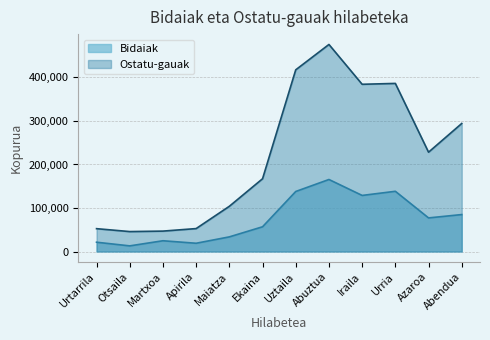

True or false: Bidaiak and Ostatu-gauak cross at least once.

False